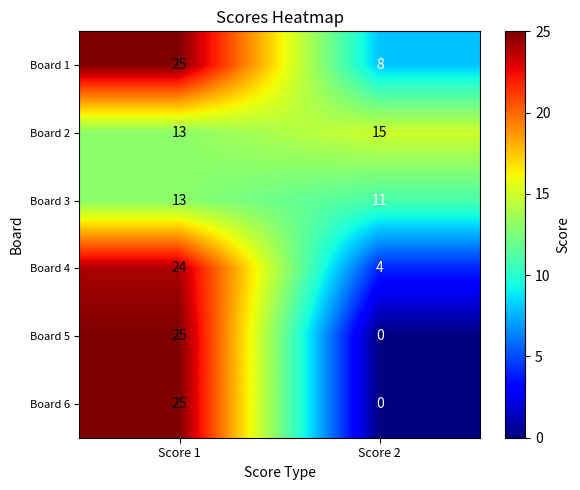

What is the total value across all series at Score 1?

125